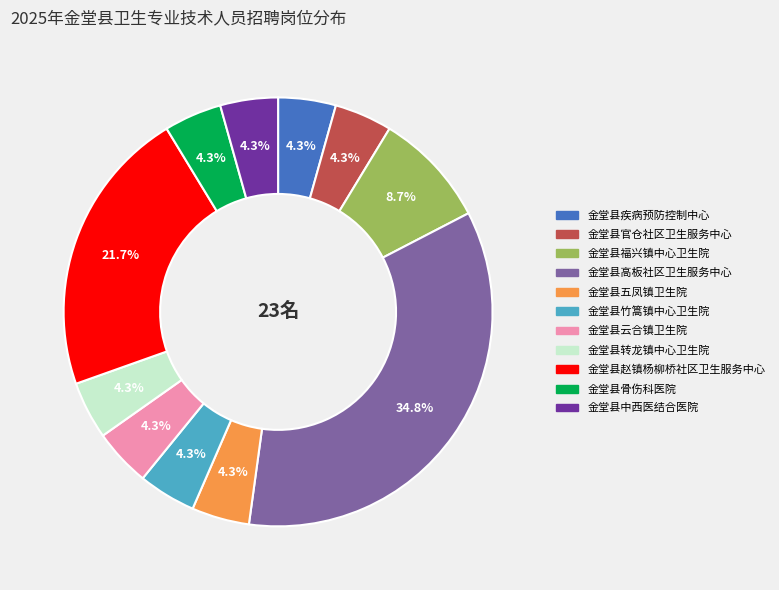

How many slices are in this pie chart?

11